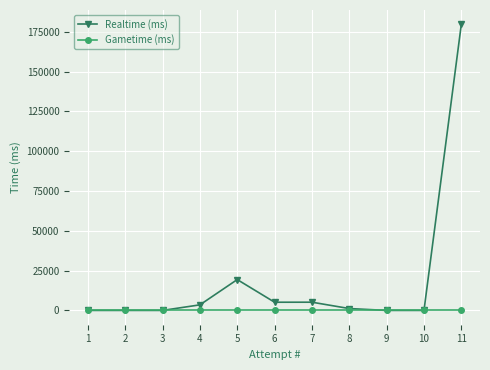

Between 9 and 11, which series saw the biggest shift?

Realtime (ms)